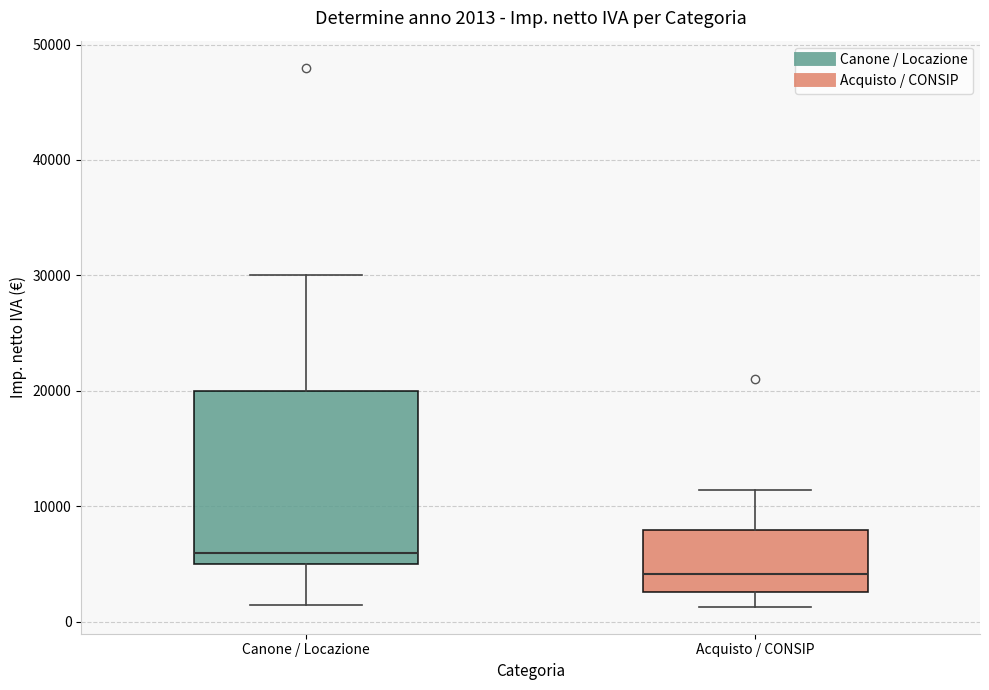

Which box's median line is the lowest?

Acquisto / CONSIP